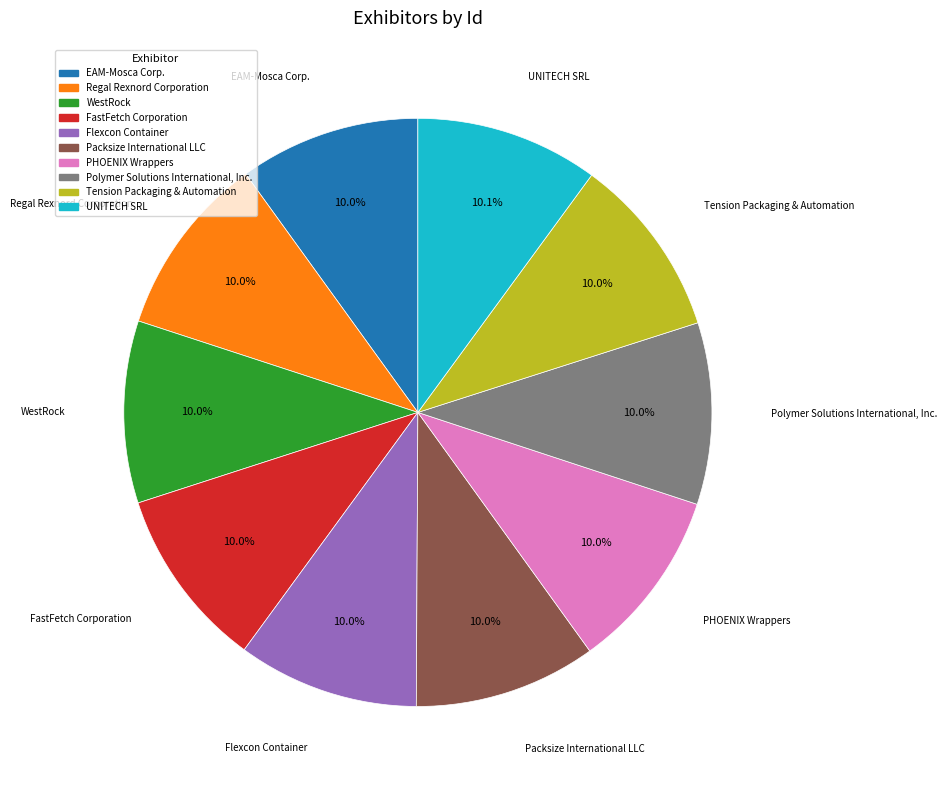

Does UNITECH SRL represent more than half of the total?

No